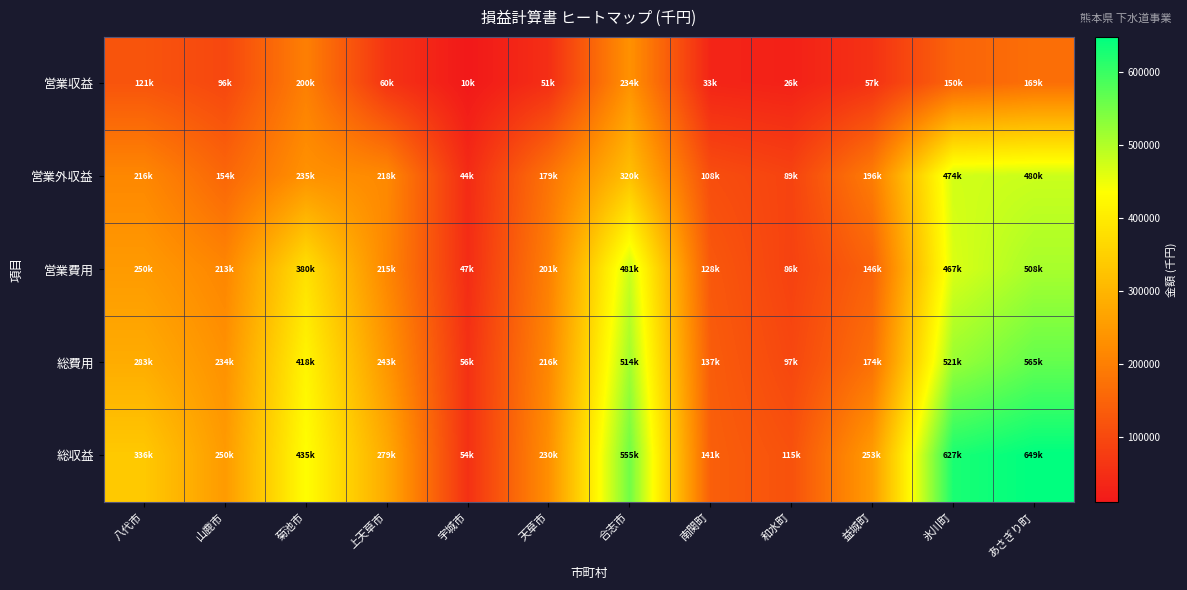

Reading left to right, extract all data points from this chart.

営業収益: 八代市=120553	山鹿市=96375	菊池市=200139	上天草市=60434	宇城市=10348	天草市=50604	合志市=234352	南関町=32602	和水町=26451	益城町=57199	氷川町=149629	あさぎり町=168922
営業外収益: 八代市=215669	山鹿市=153721	菊池市=234688	上天草市=218281	宇城市=44142	天草市=179072	合志市=320326	南関町=108085	和水町=88971	益城町=195914	氷川町=474047	あさぎり町=479894
営業費用: 八代市=250288	山鹿市=212723	菊池市=380375	上天草市=214534	宇城市=46806	天草市=200972	合志市=480650	南関町=127757	和水町=86440	益城町=145815	氷川町=466553	あさぎり町=508468
総費用: 八代市=283353	山鹿市=233947	菊池市=417783	上天草市=242846	宇城市=55746	天草市=215701	合志市=514455	南関町=136635	和水町=96522	益城町=174102	氷川町=520605	あさぎり町=564782
総収益: 八代市=336222	山鹿市=250096	菊池市=434827	上天草市=278715	宇城市=54490	天草市=229676	合志市=554678	南関町=140687	和水町=115422	益城町=253113	氷川町=626811	あさぎり町=648816